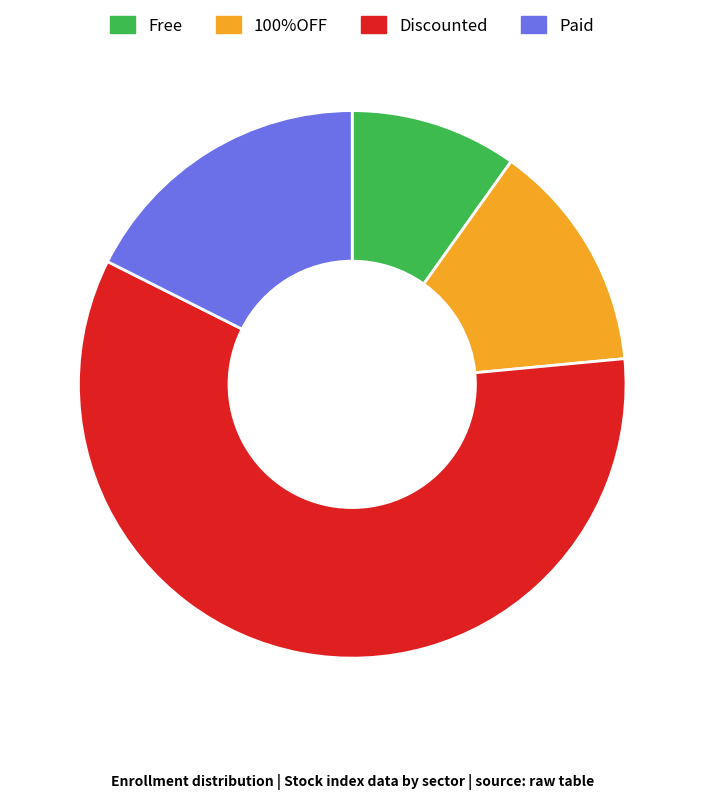

True or false: 100%OFF accounts for 2% of the total.

False